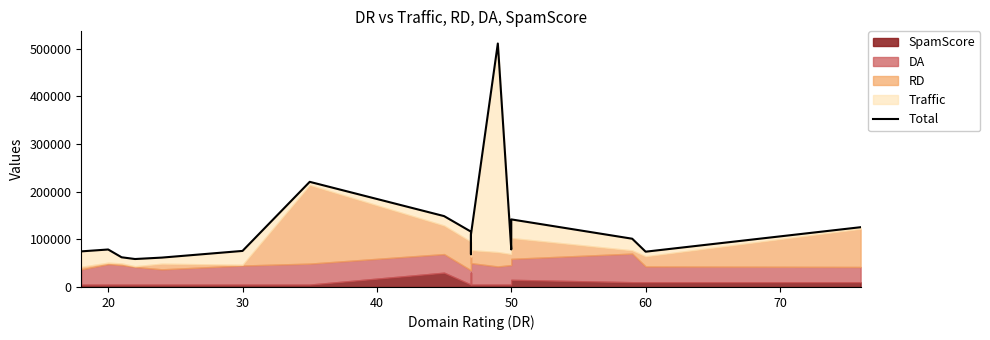

What is the greatest value displayed?

510850